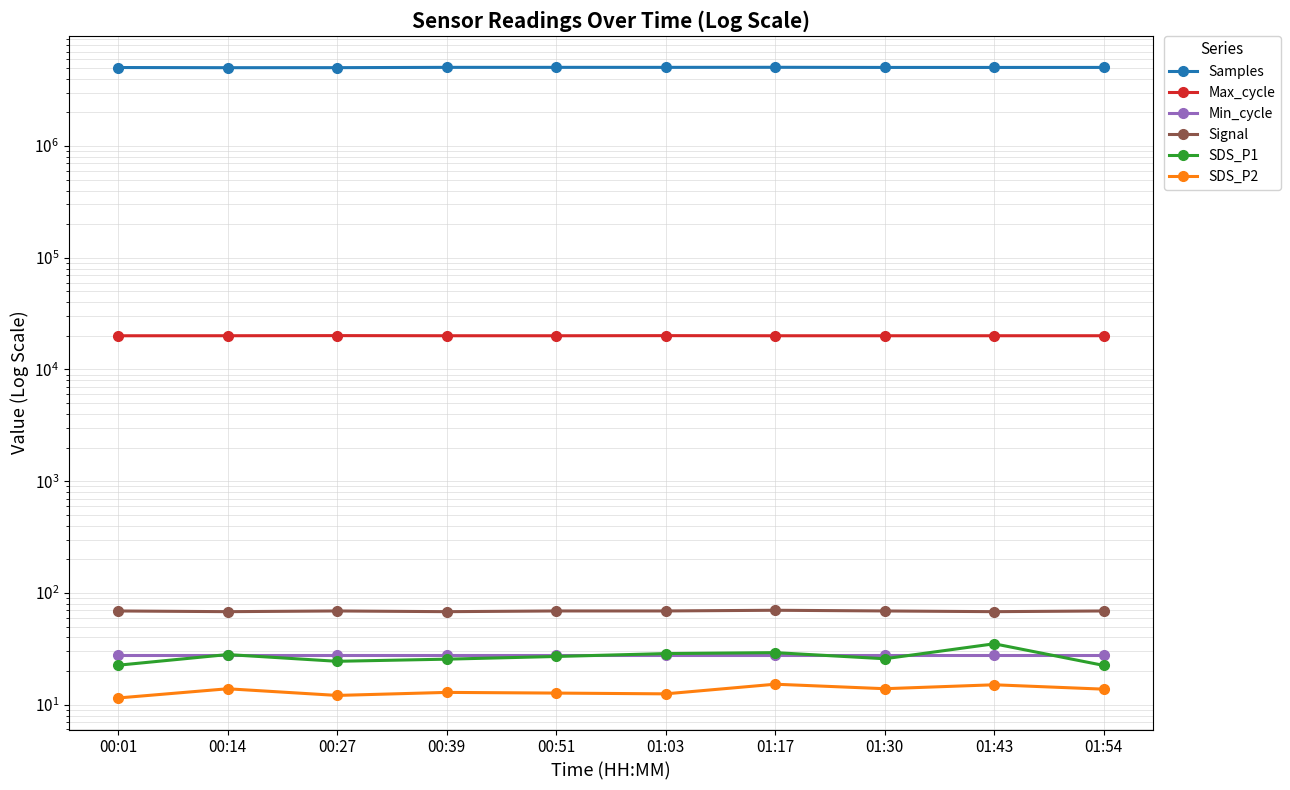

How many lines are shown in the chart?

6